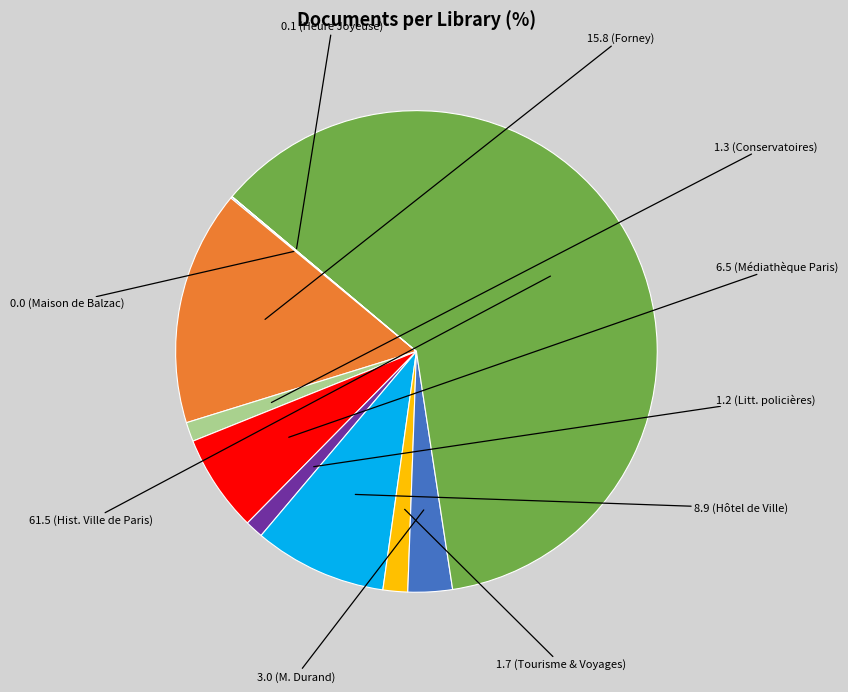

Is there a majority slice in this chart?

Yes